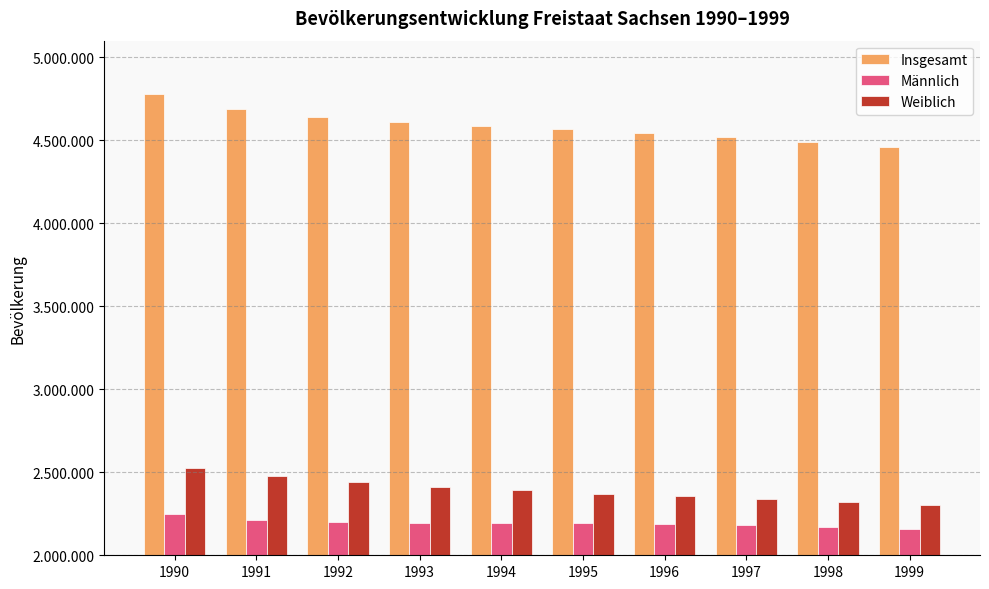

At 1998, list the series in order from largest to smallest.

Insgesamt, Weiblich, Männlich